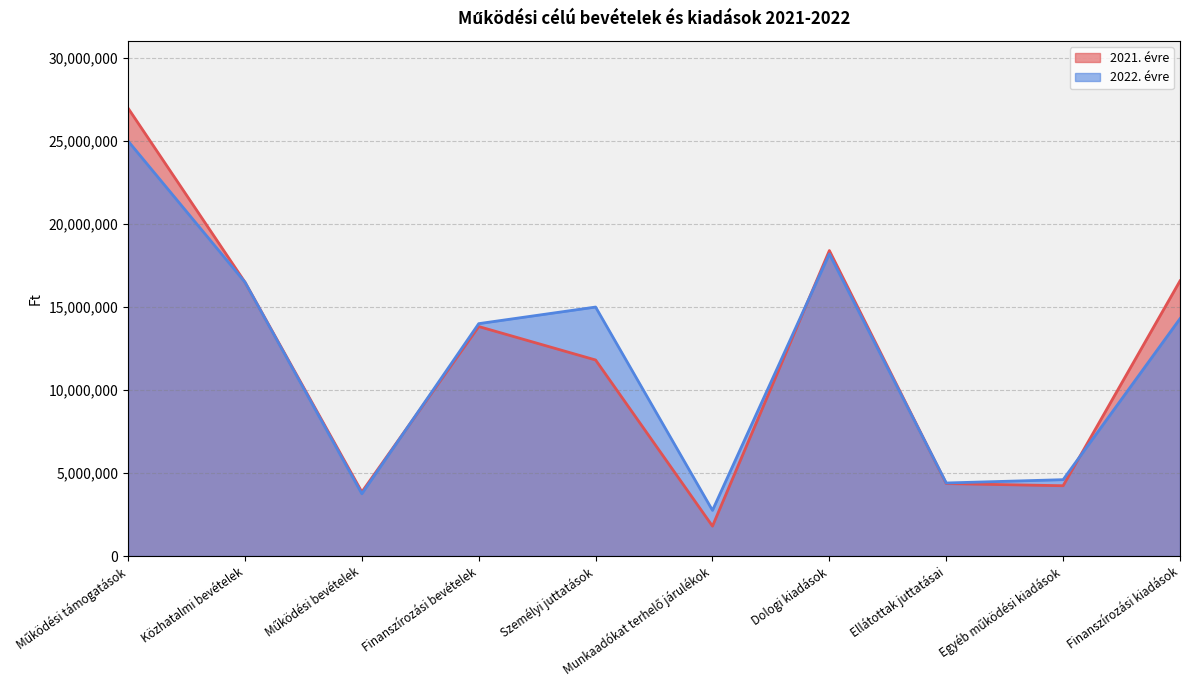

Reading left to right, extract all data points from this chart.

2021. évre: Működési támogatások=26981762	Közhatalmi bevételek=16500000	Működési bevételek=3859882	Finanszírozási bevételek=13826625	Személyi juttatások=11810620	Munkaadókat terhelő járulékok=1800863	Dologi kiadások=18403554	Ellátottak juttatásai=4364000	Egyéb működési kiadások=4234531	Finanszírozási kiadások=16575831
2022. évre: Működési támogatások=25000000	Közhatalmi bevételek=16500000	Működési bevételek=3750000	Finanszírozási bevételek=14000000	Személyi juttatások=15000000	Munkaadókat terhelő járulékok=2750000	Dologi kiadások=18200000	Ellátottak juttatásai=4400000	Egyéb működési kiadások=4600000	Finanszírozási kiadások=14300000